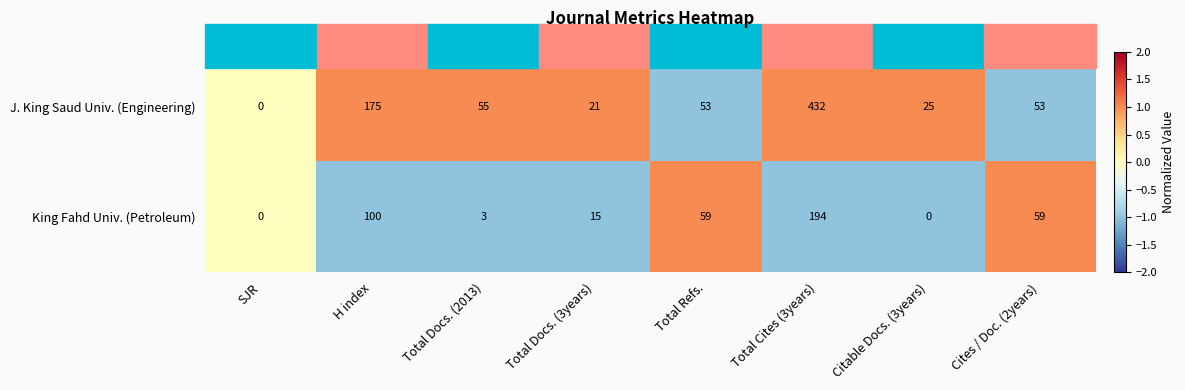

The value of King Fahd Univ. (Petroleum) at Cites / Doc. (2years) is 59. True or false?

True